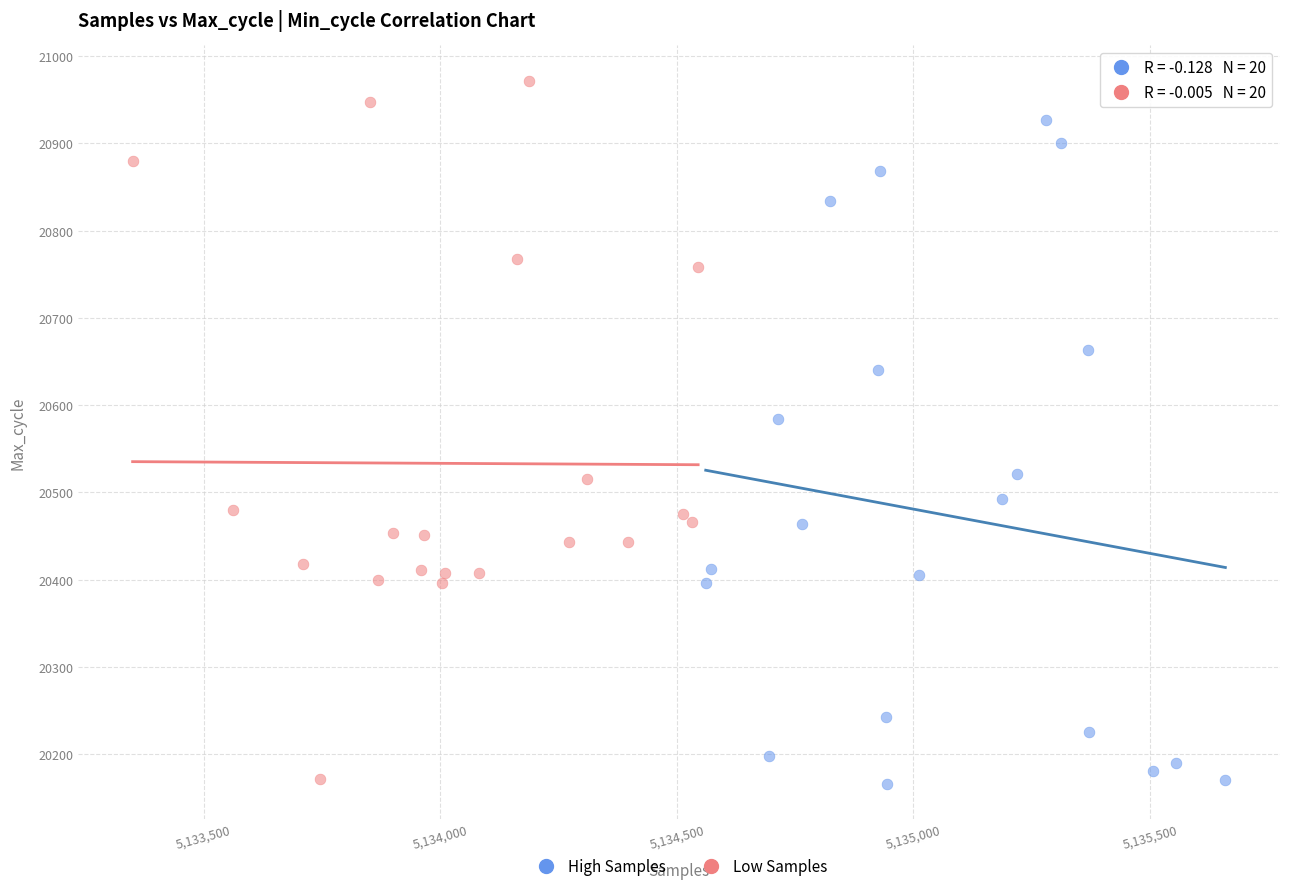

Which series has the largest Y range (max minus min)?

Low Samples